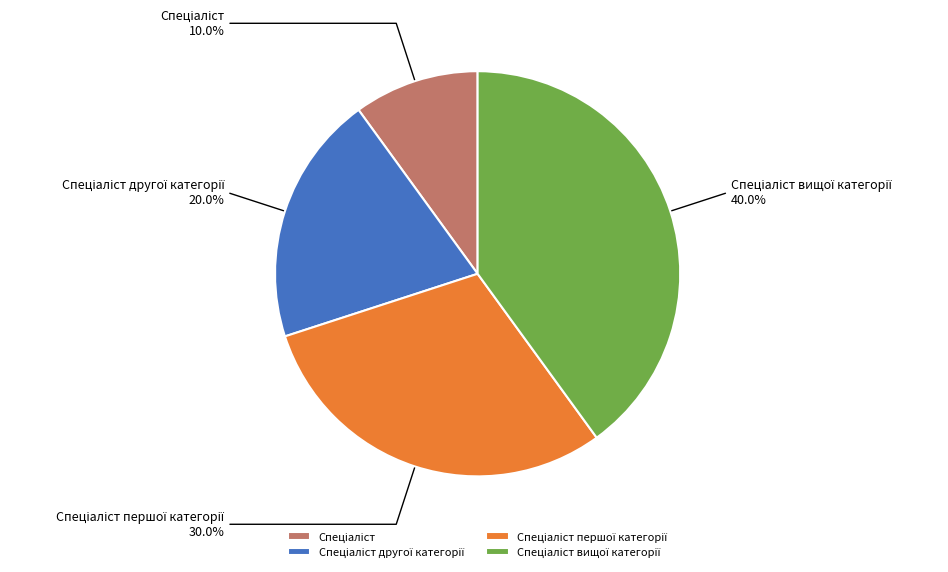

Does any single category account for the majority?

No